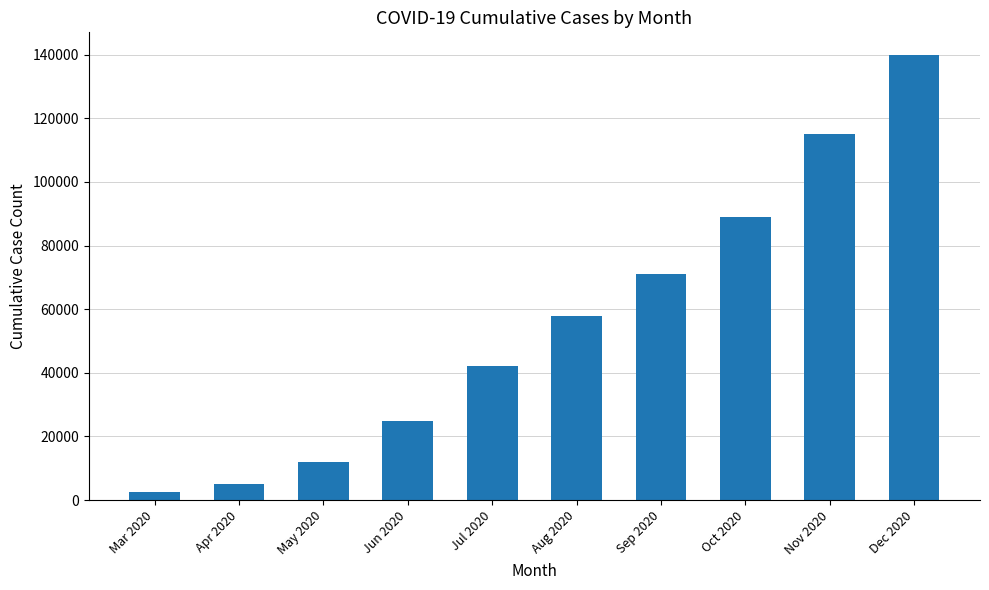

What is the ratio of the value at Jun 2020 to the value at Oct 2020?

0.3